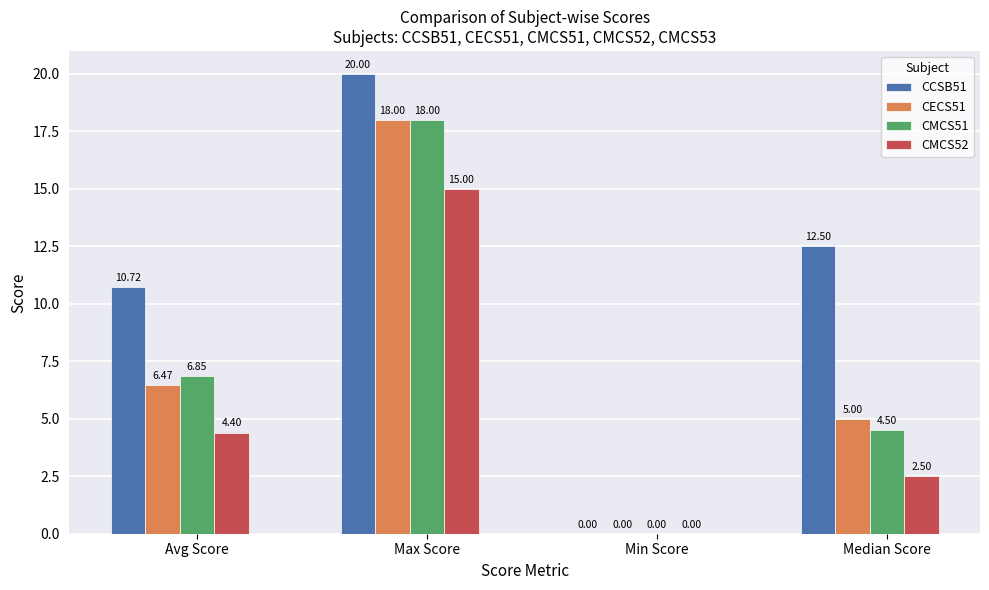

What is the sum of all CCSB51 values?

43.2